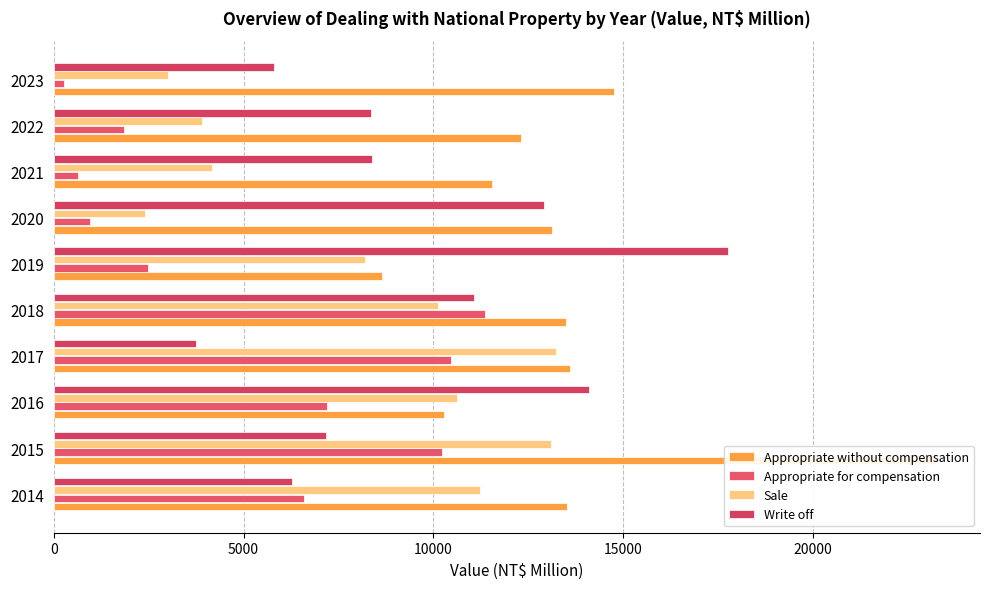

The value of Appropriate for compensation at 2018 is 3388. True or false?

False